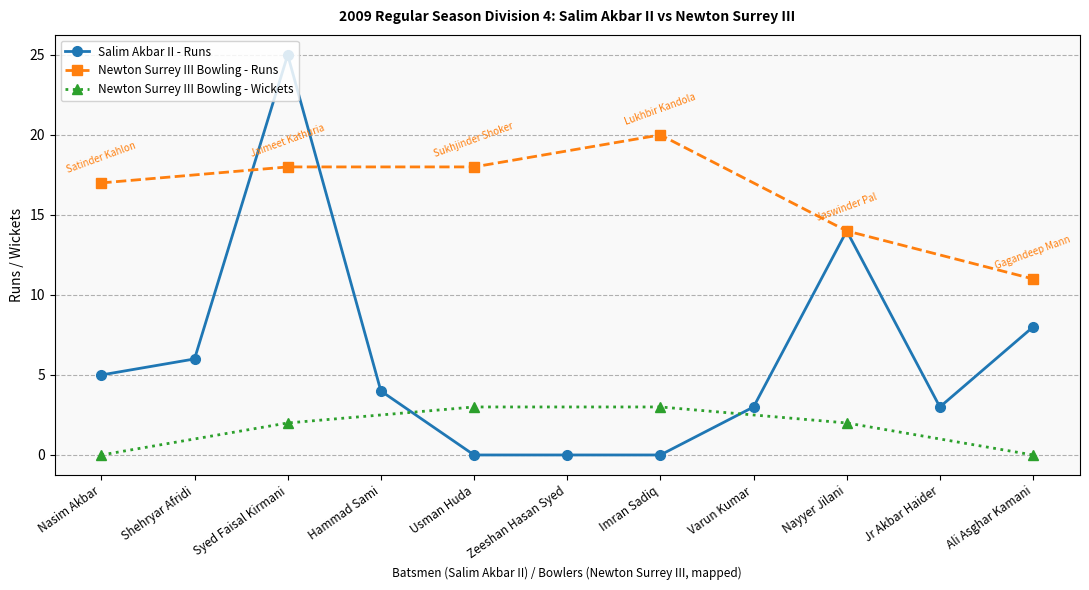

What is the sum of the values at Zeeshan Hasan Syed and Ali Asghar Kamani?

8